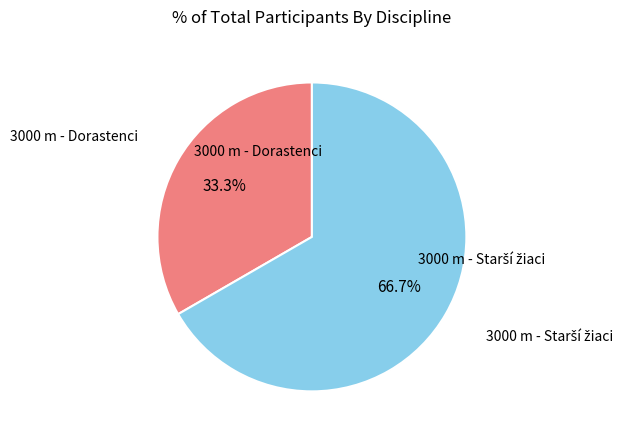

Is there a majority slice in this chart?

Yes